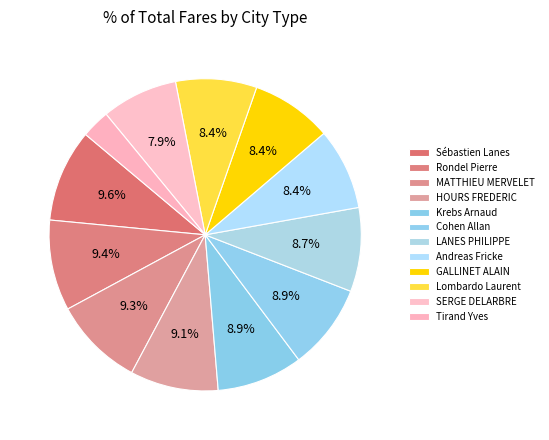

Which category has the biggest portion of the pie?

Sébastien Lanes